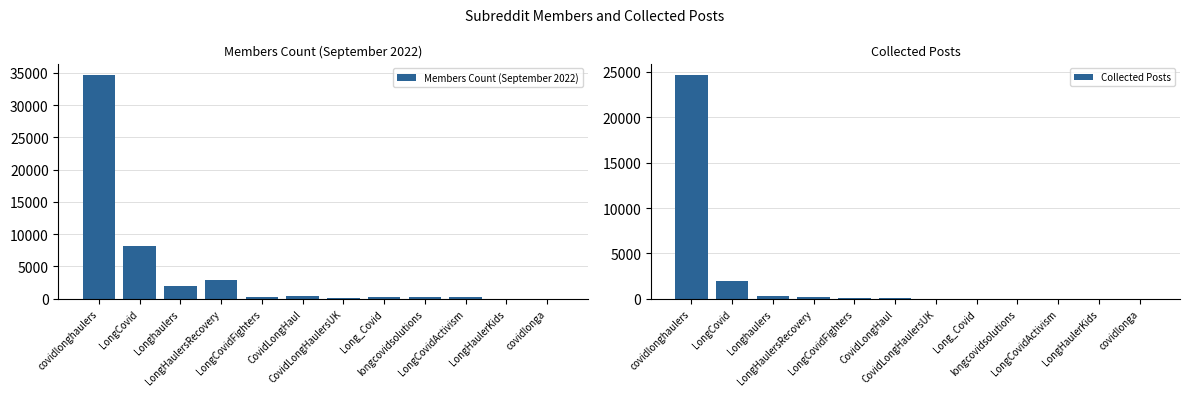

Is the value of Collected Posts at covidlonghaulers greater than the value of Members Count (September 2022) at Longhaulers?

Yes